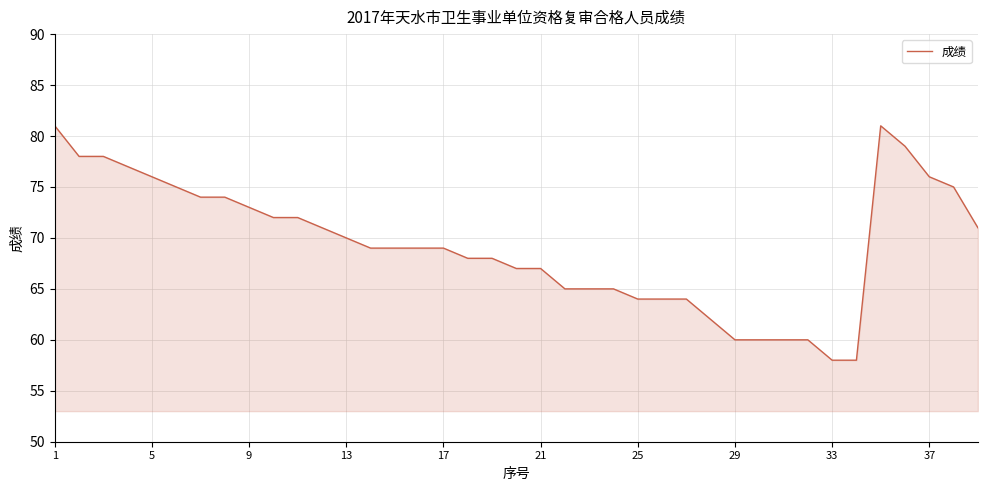

Does the chart have visible grid lines?

Yes